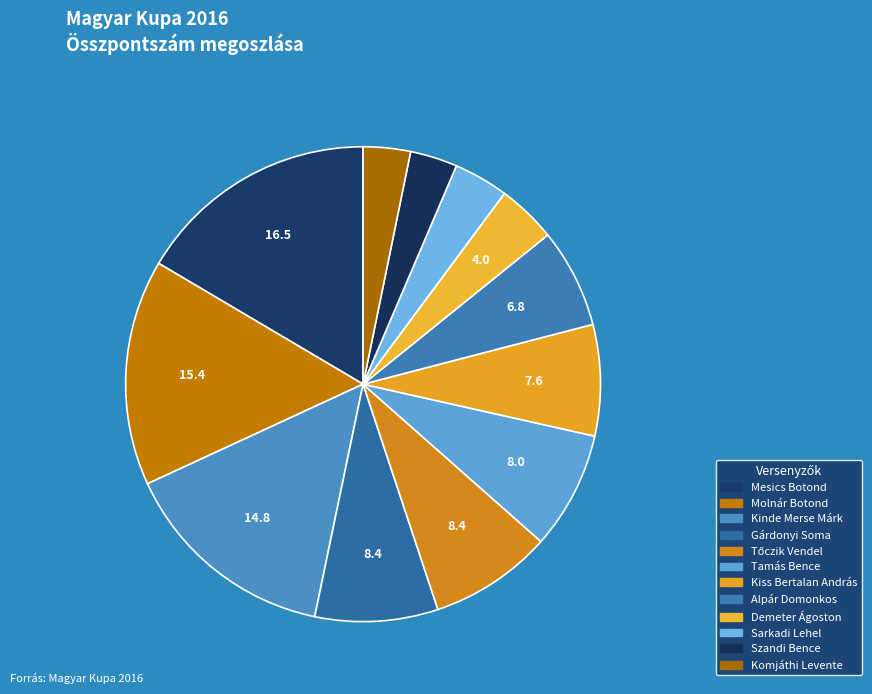

Approximately how many times larger is the value at Szandi Bence compared to Kiss Bertalan András?

0.4